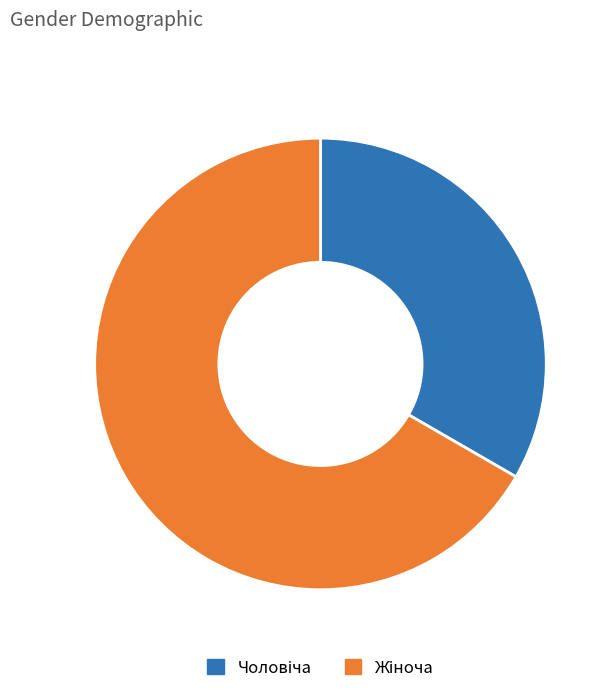

Does any single category account for the majority?

Yes